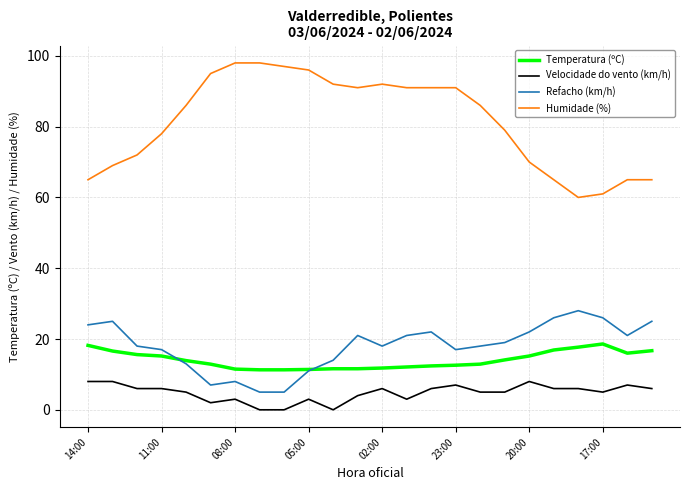

Which series has the largest total across all categories?

Humidade (%)